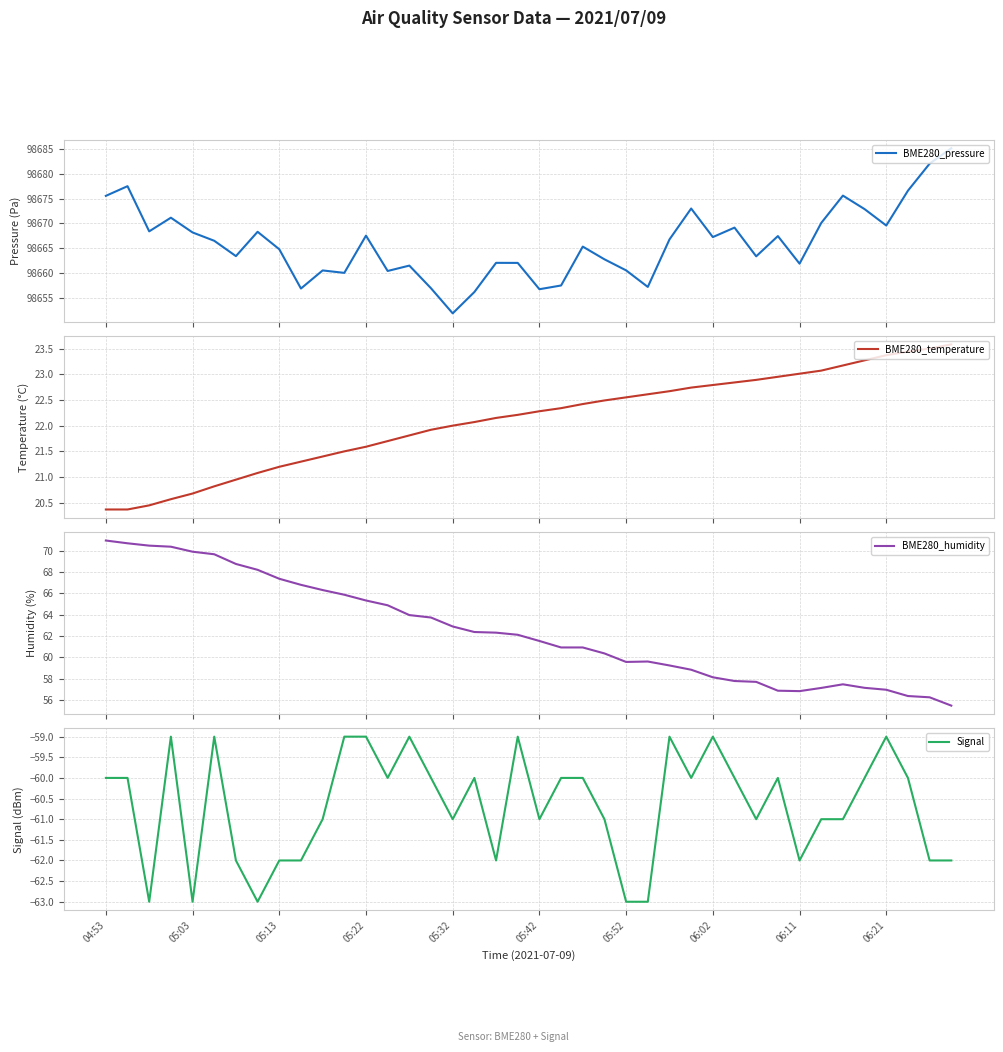

Which series has the widest spread of values?

BME280_pressure